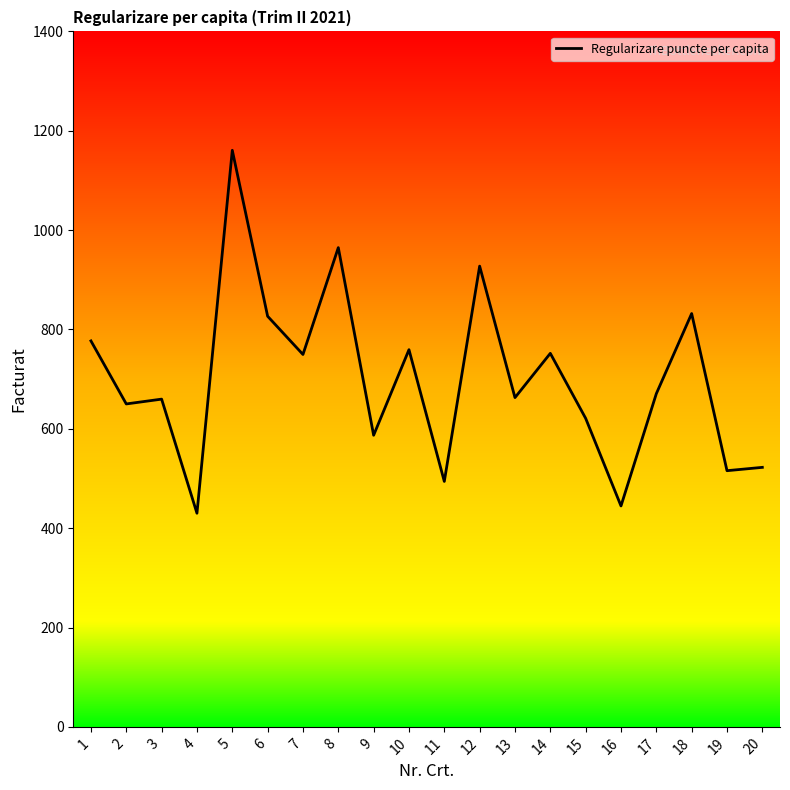

What is the difference between the values at 18 and 14?

80.1